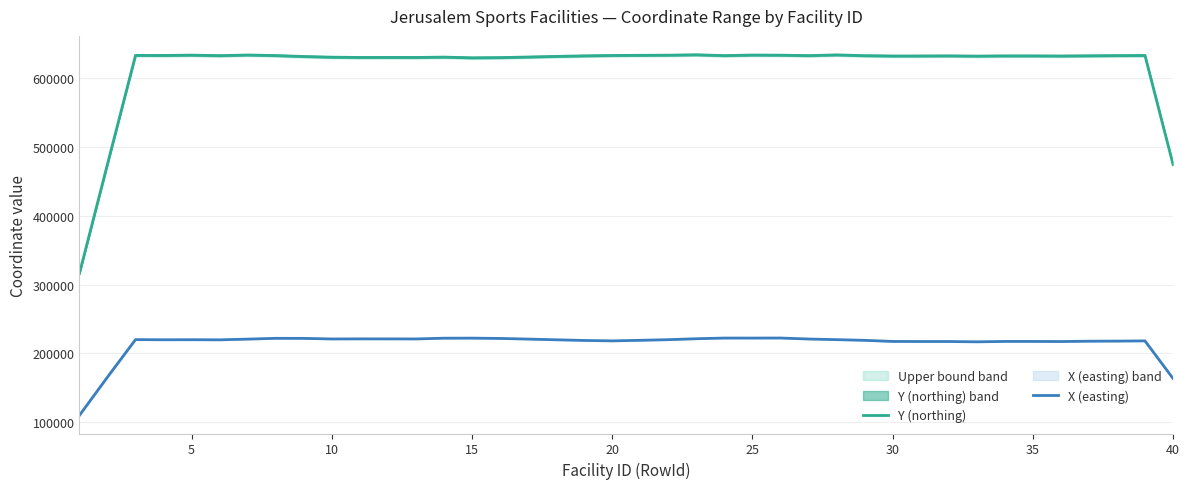

Which series has the largest range (max minus min)?

Y (northing)